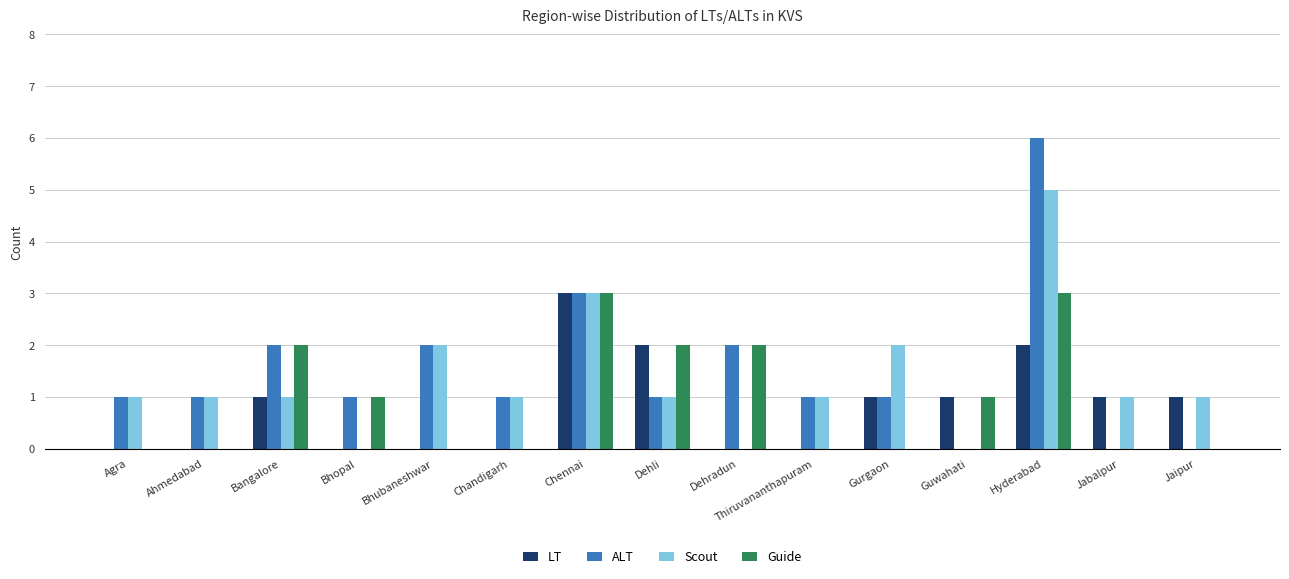

At which label does LT reach its peak?

Chennai